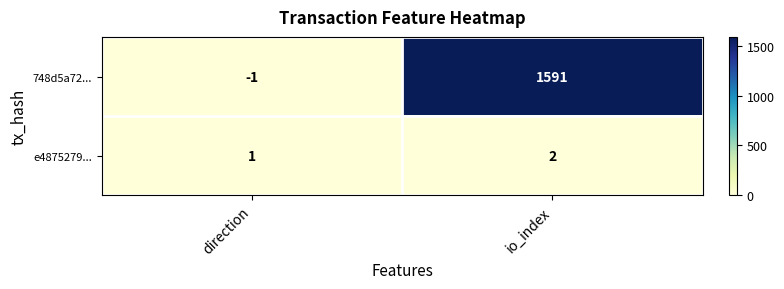

List the labels in order of 748d5a72... value, smallest first.

direction, io_index